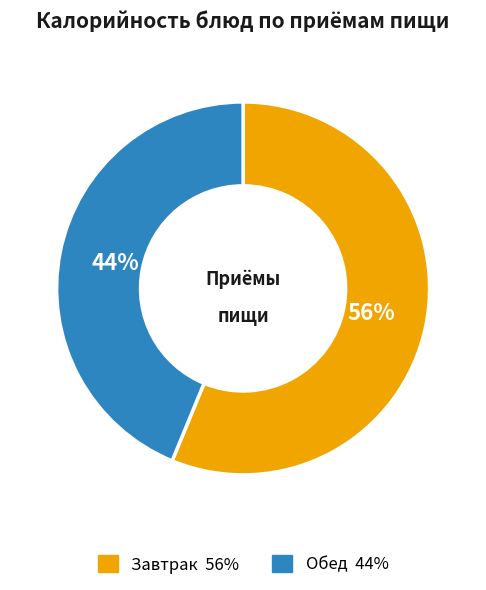

Is there a majority slice in this chart?

Yes